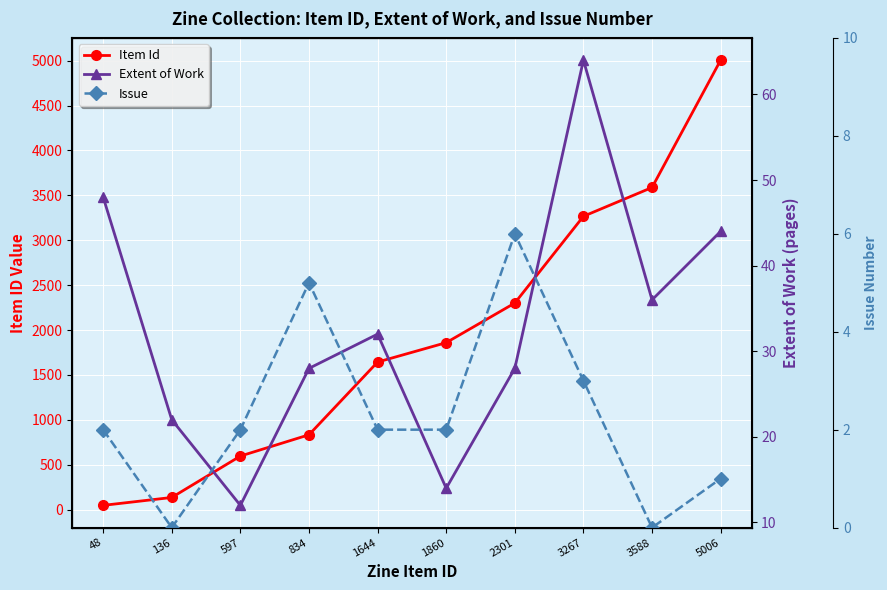

What is the spread (max minus min) of values at 48?

46